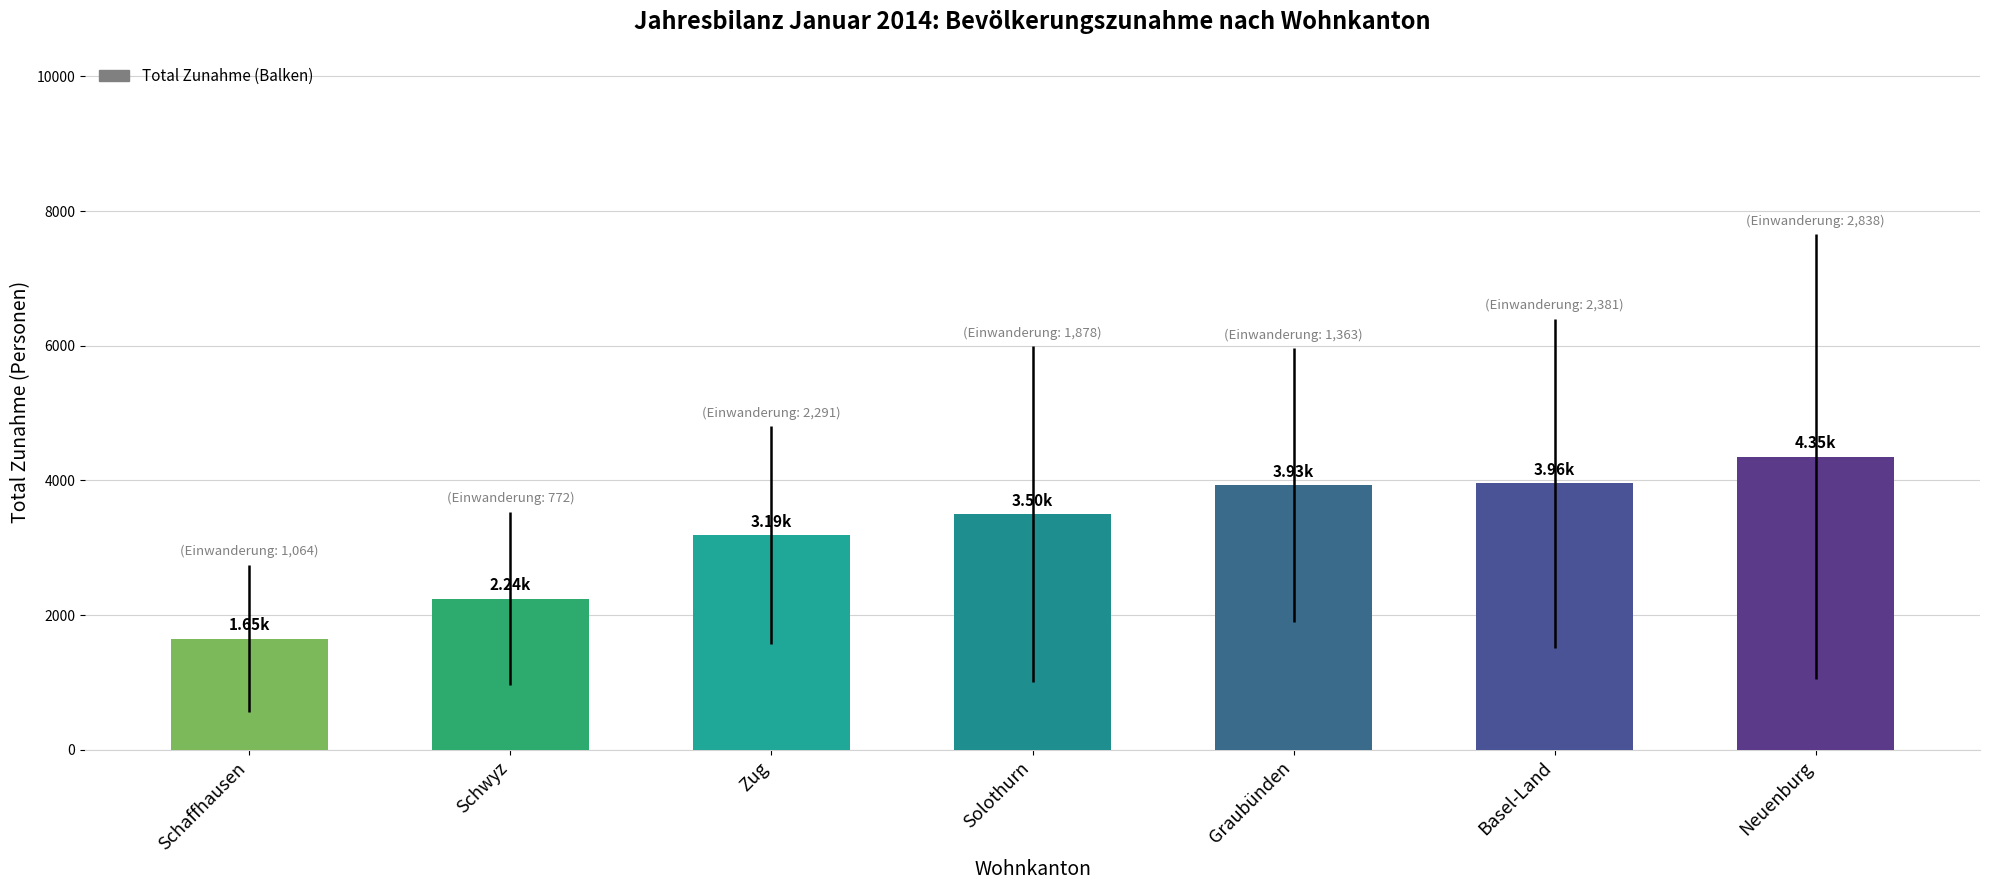

What is the ratio of the value at Solothurn to the value at Zug?

1.1